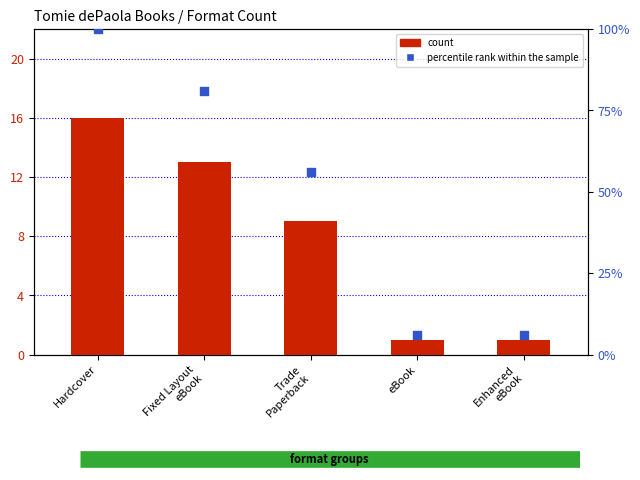

What is the total value across all series at Fixed Layout
eBook?

94